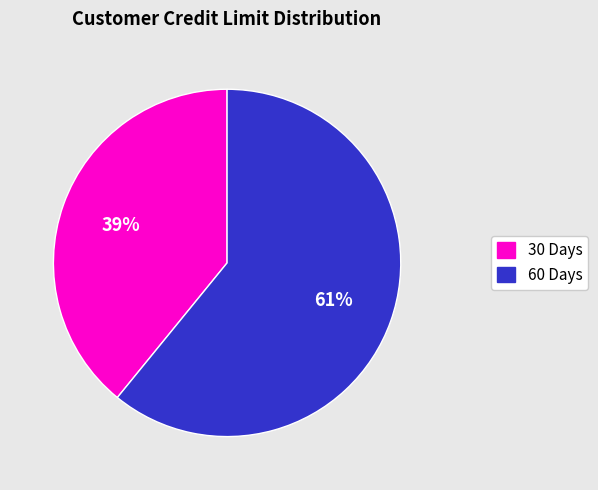

Is there a majority slice in this chart?

Yes